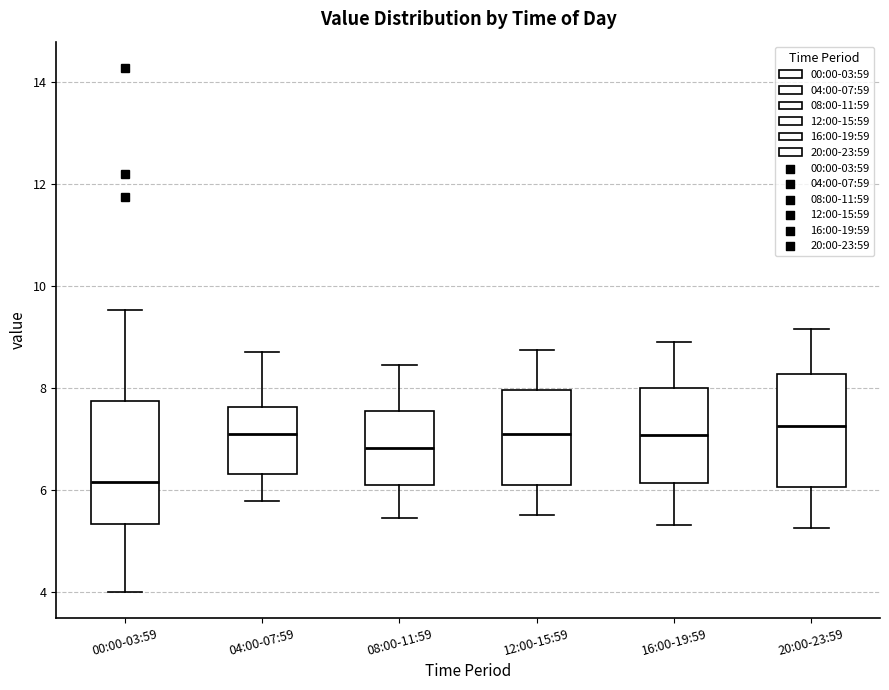

Reading left to right, read every box against the y-axis: the position of its median line, the range the box covers, and the ends of its whiskers. The values are not printed on the chart, so give them approximately, as read against the axis.

00:00-03:59: median 6.2, box 5.4 to 7.8, whiskers 4.0 to 9.6
04:00-07:59: median 7.2, box 6.4 to 7.6, whiskers 5.8 to 8.8
08:00-11:59: median 6.8, box 6.0 to 7.6, whiskers 5.4 to 8.4
12:00-15:59: median 7.2, box 6.2 to 8.0, whiskers 5.6 to 8.8
16:00-19:59: median 7.0, box 6.2 to 8.0, whiskers 5.4 to 9.0
20:00-23:59: median 7.2, box 6.0 to 8.2, whiskers 5.2 to 9.2